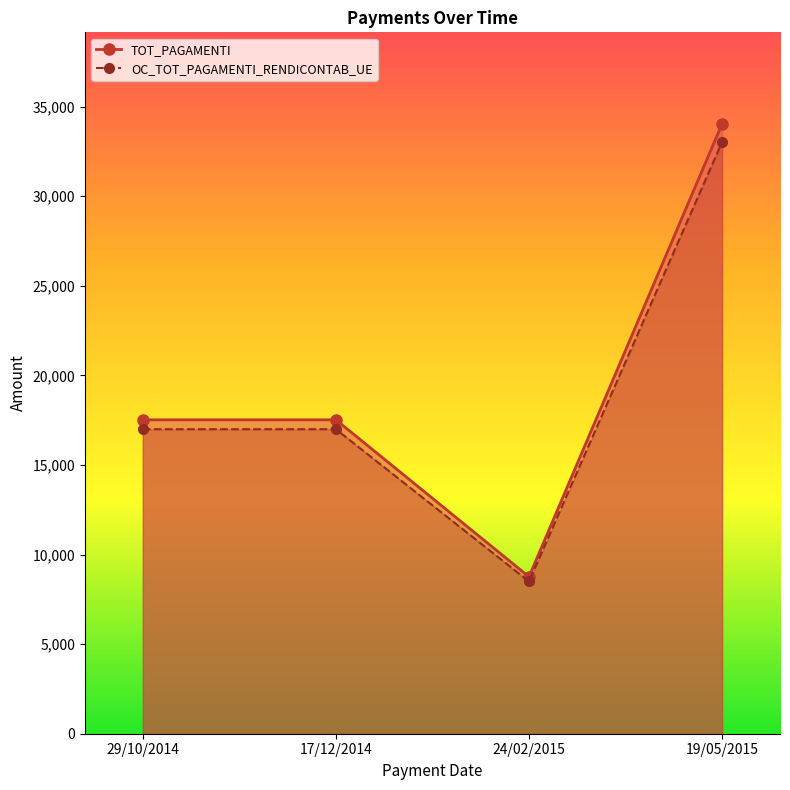

True or false: OC_TOT_PAGAMENTI_RENDICONTAB_UE and TOT_PAGAMENTI intersect in this chart.

False